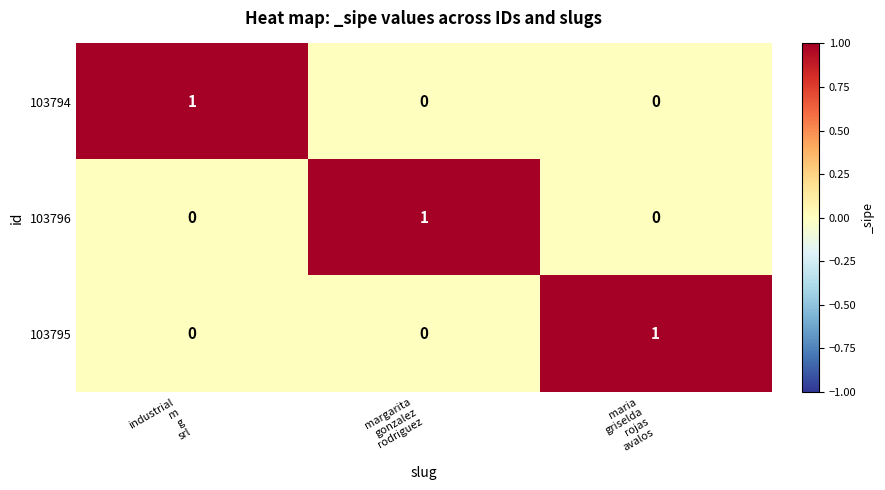

At how many categories does at least one series exceed 0?

3